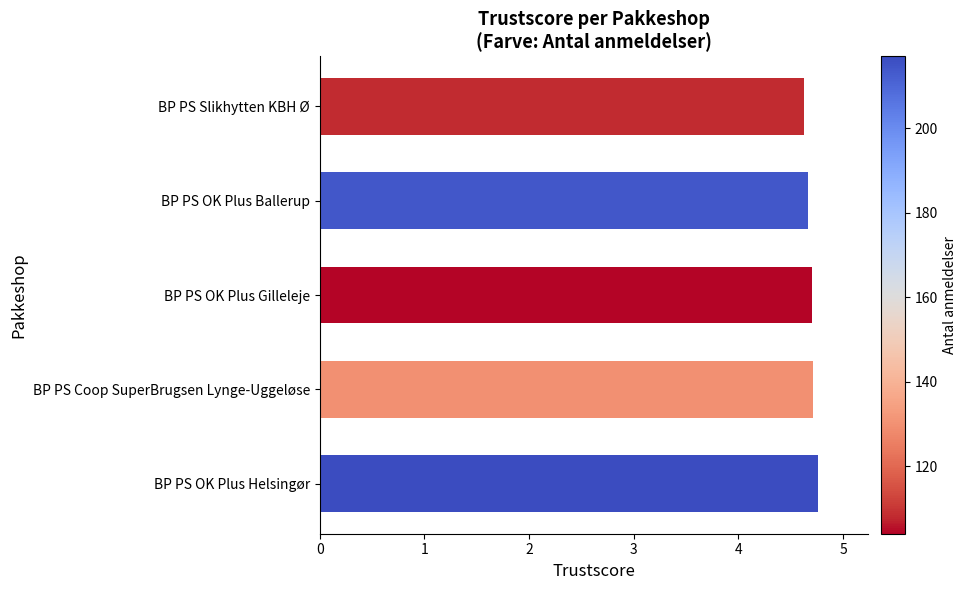

Approximately how many times larger is the value at BP PS OK Plus Ballerup compared to BP PS Coop SuperBrugsen Lynge-Uggeløse?

1.0